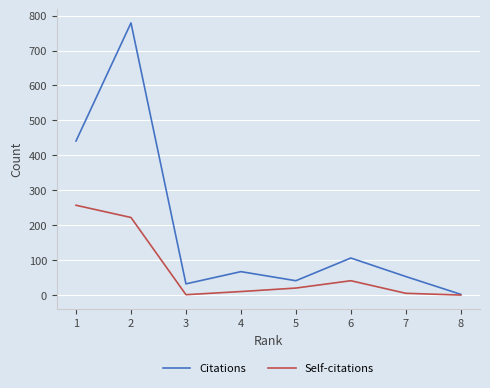

What is the average value of the Self-citations series?

70